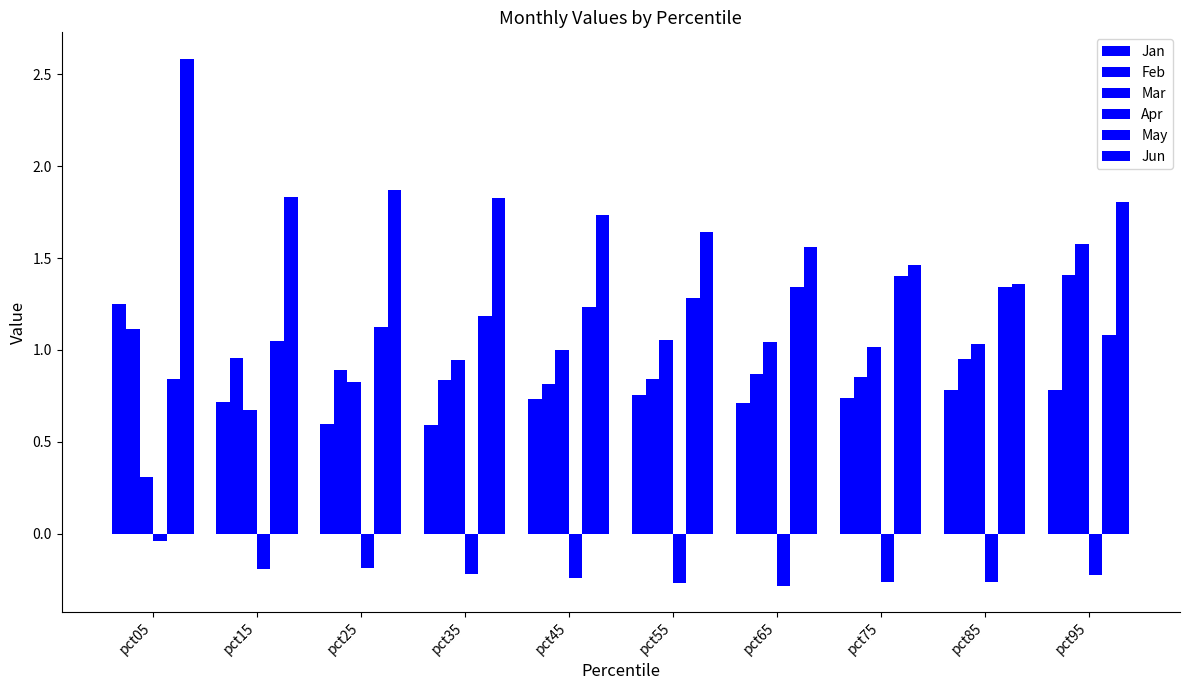

Reading left to right, what are all the values shown in this chart?

Jan: pct05=1.2	pct15=0.7	pct25=0.6	pct35=0.6	pct45=0.7	pct55=0.8	pct65=0.7	pct75=0.7	pct85=0.8	pct95=0.8
Feb: pct05=1.1	pct15=1.0	pct25=0.9	pct35=0.8	pct45=0.8	pct55=0.8	pct65=0.9	pct75=0.9	pct85=0.9	pct95=1.4
Mar: pct05=0.3	pct15=0.7	pct25=0.8	pct35=0.9	pct45=1.0	pct55=1.1	pct65=1.0	pct75=1.0	pct85=1.0	pct95=1.6
Apr: pct05=-0.0	pct15=-0.2	pct25=-0.2	pct35=-0.2	pct45=-0.2	pct55=-0.3	pct65=-0.3	pct75=-0.3	pct85=-0.3	pct95=-0.2
May: pct05=0.8	pct15=1.0	pct25=1.1	pct35=1.2	pct45=1.2	pct55=1.3	pct65=1.3	pct75=1.4	pct85=1.3	pct95=1.1
Jun: pct05=2.6	pct15=1.8	pct25=1.9	pct35=1.8	pct45=1.7	pct55=1.6	pct65=1.6	pct75=1.5	pct85=1.4	pct95=1.8